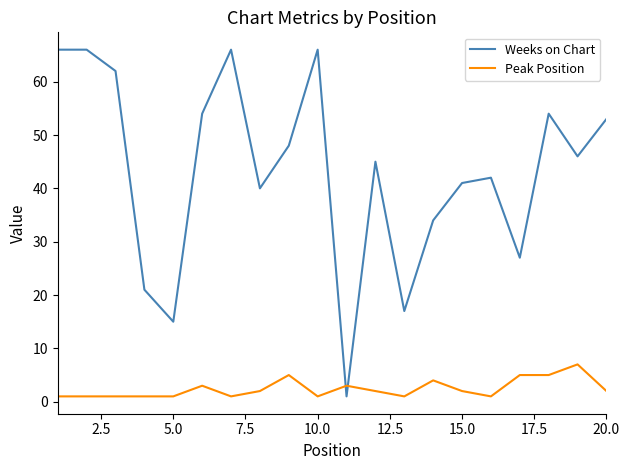

Which series has the largest range (max minus min)?

Weeks on Chart